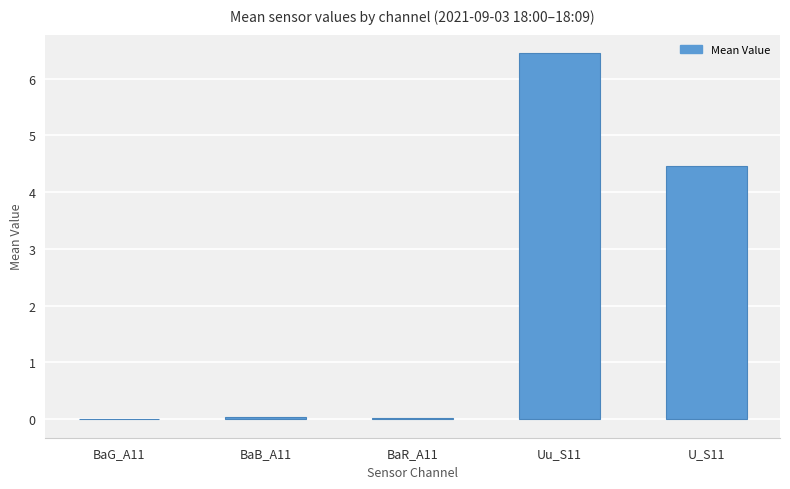

How many data points does each series have?

5